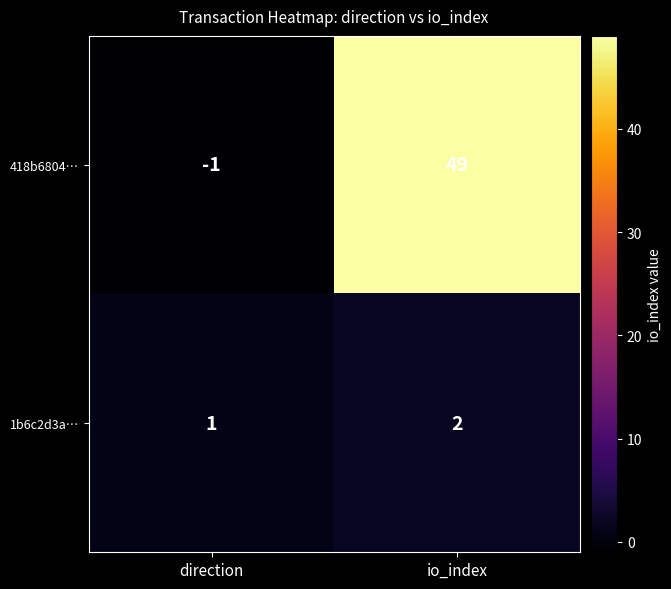

The 1b6c2d3a… series shows 1 at io_index. True or false?

False